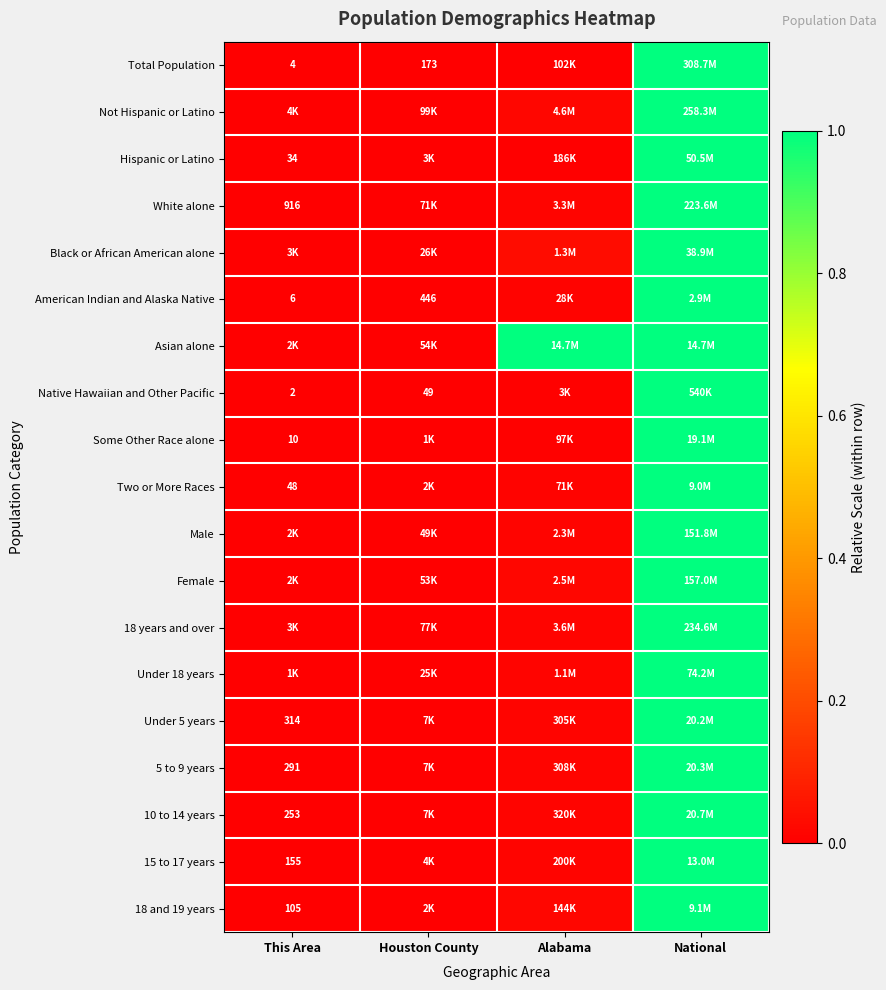

What is the difference between the maximum and second lowest values in the 18 and 19 years series?

1.0